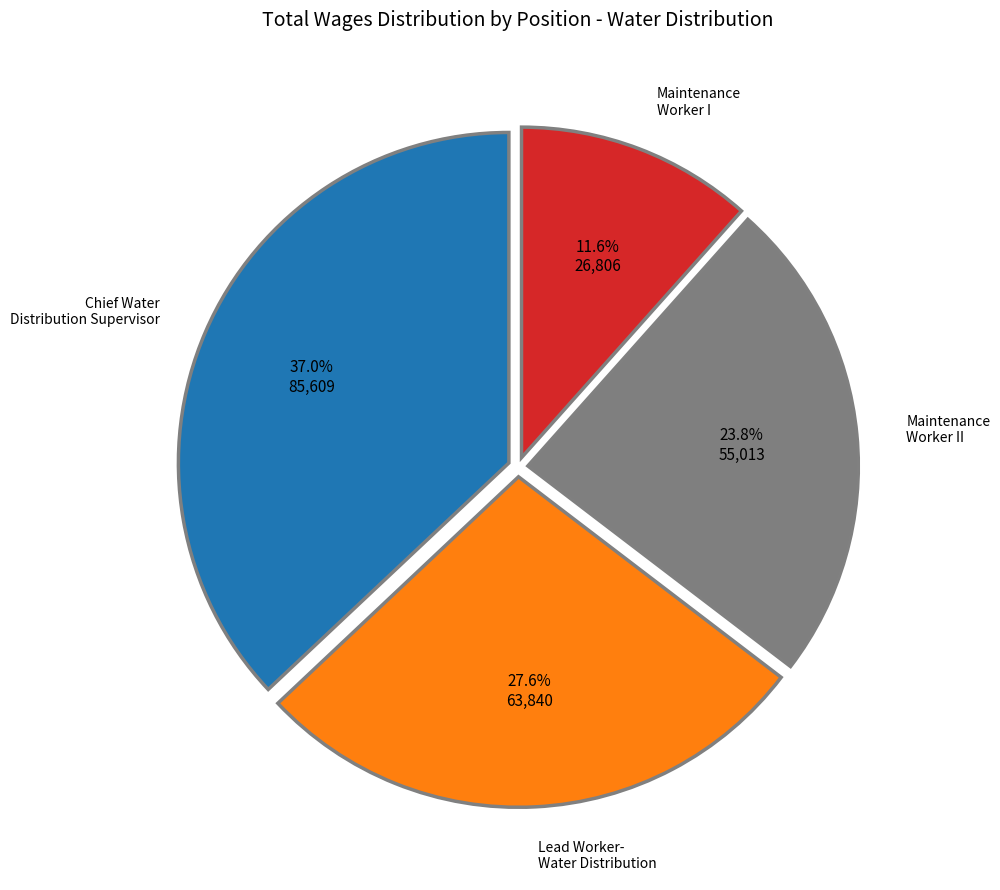

Do Chief Water Distribution Supervisor and Maintenance Worker II together represent more than half of the pie?

Yes